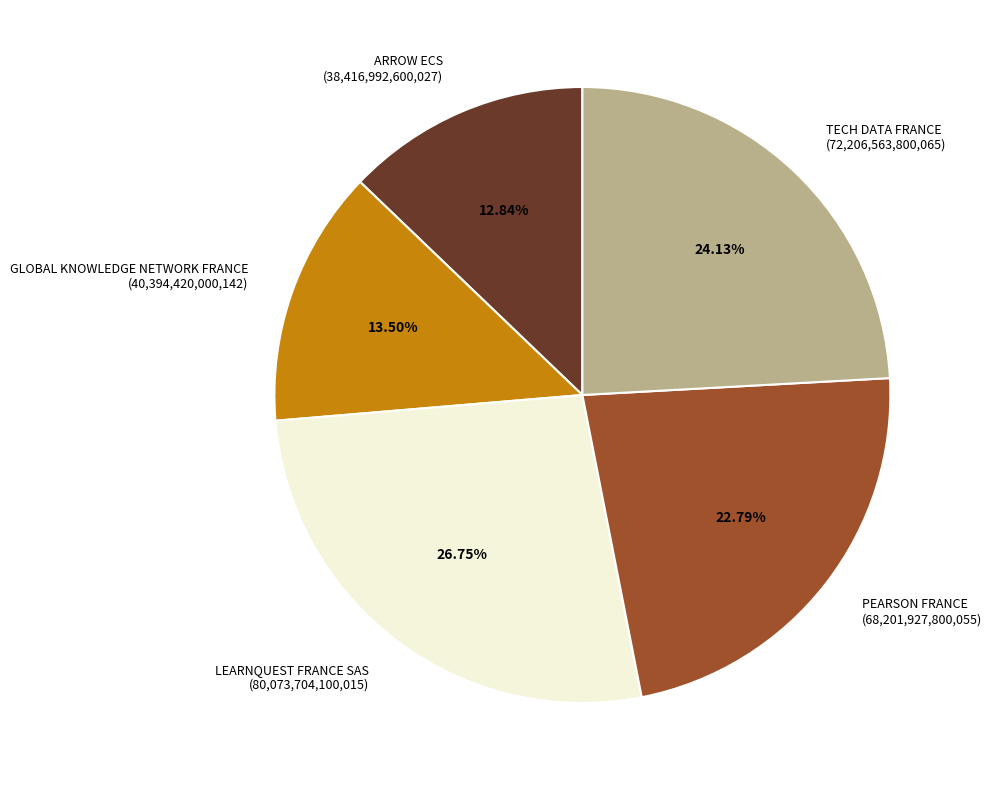

Does any single category account for the majority?

No